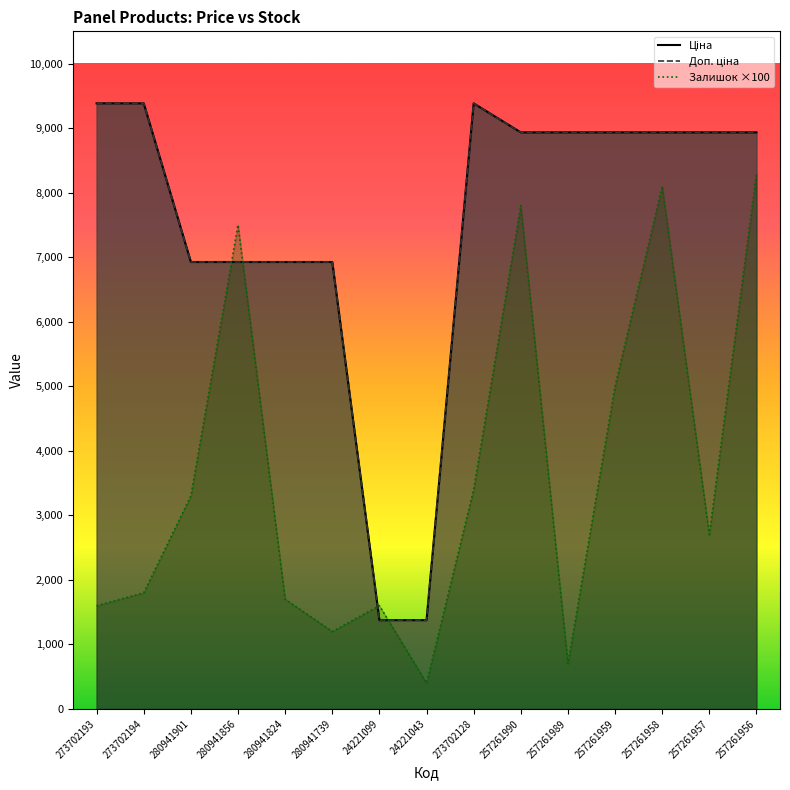

At 24221099, list the series in order from largest to smallest.

Залишок, Ціна, Доп. ціна